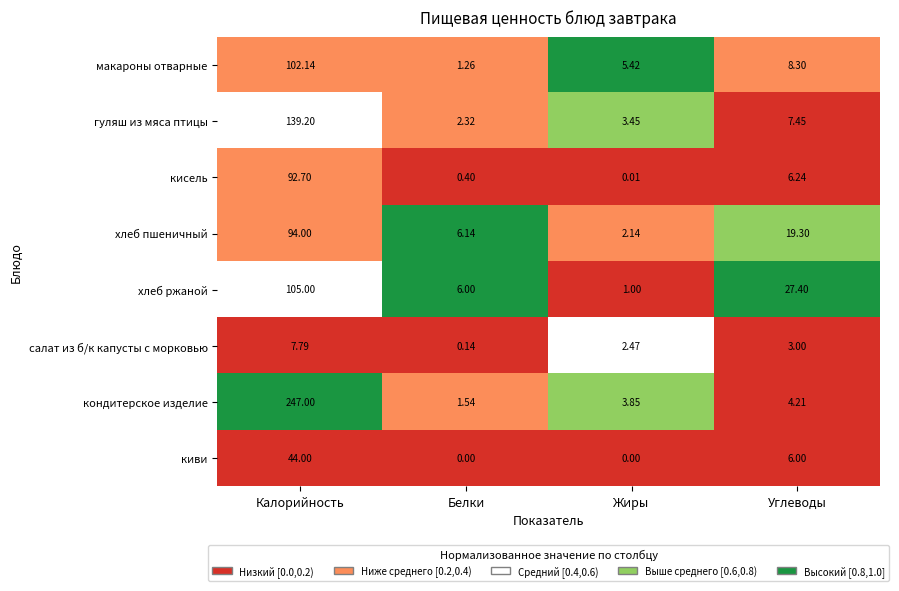

Rank the series by their maximum value, from highest to lowest.

кондитерское изделие, гуляш из мяса птицы, хлеб ржаной, макароны отварные, хлеб пшеничный, кисель, киви, салат из б/к капусты с морковью